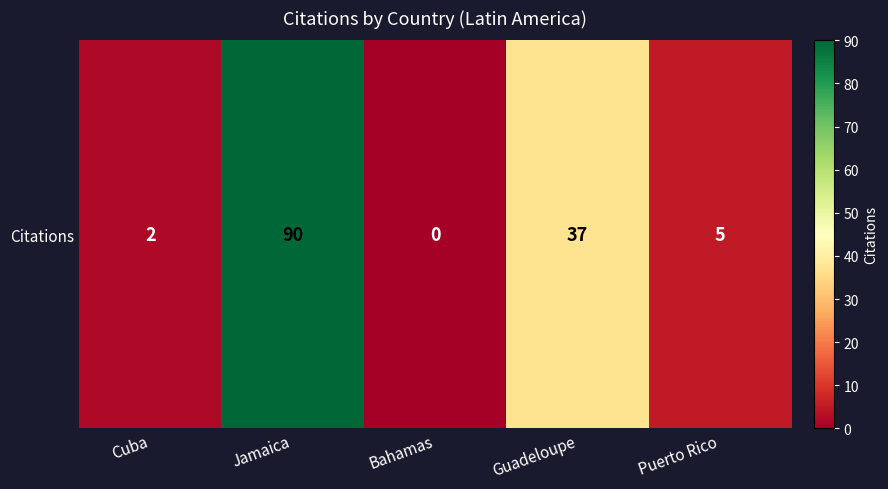

Is it true that the value at Guadeloupe is 26?

False